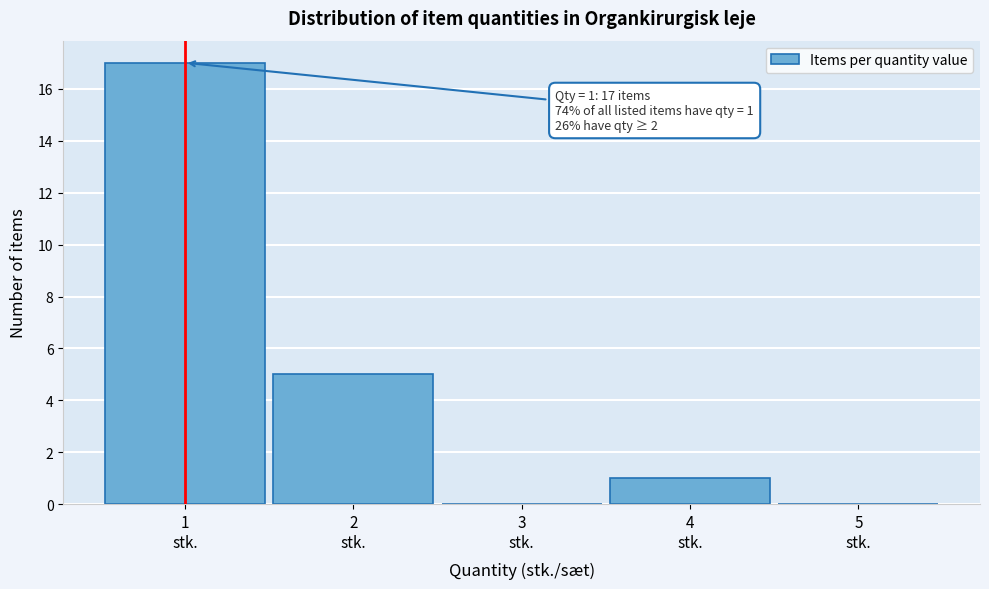

Over which range of the x-axis is the bar tallest?

0.5 to 1.5